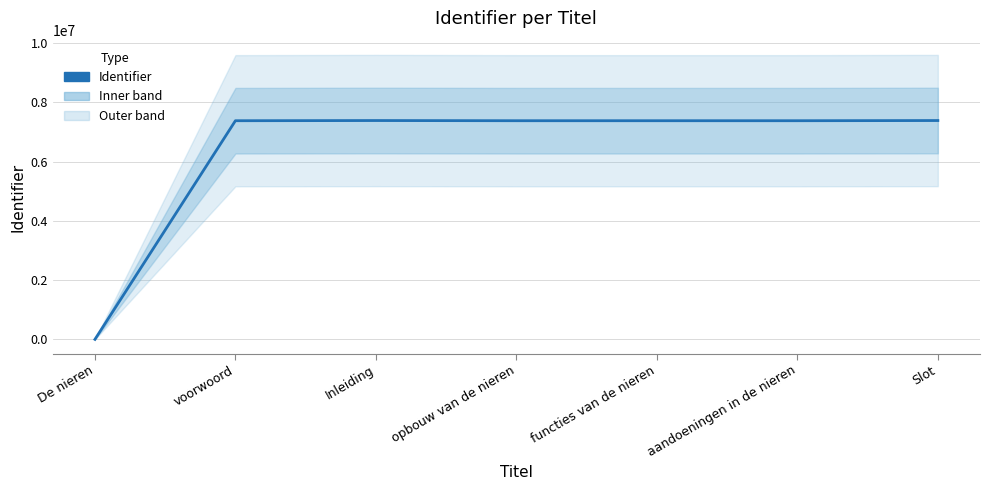

What is the difference between the maximum and minimum values?

7387703